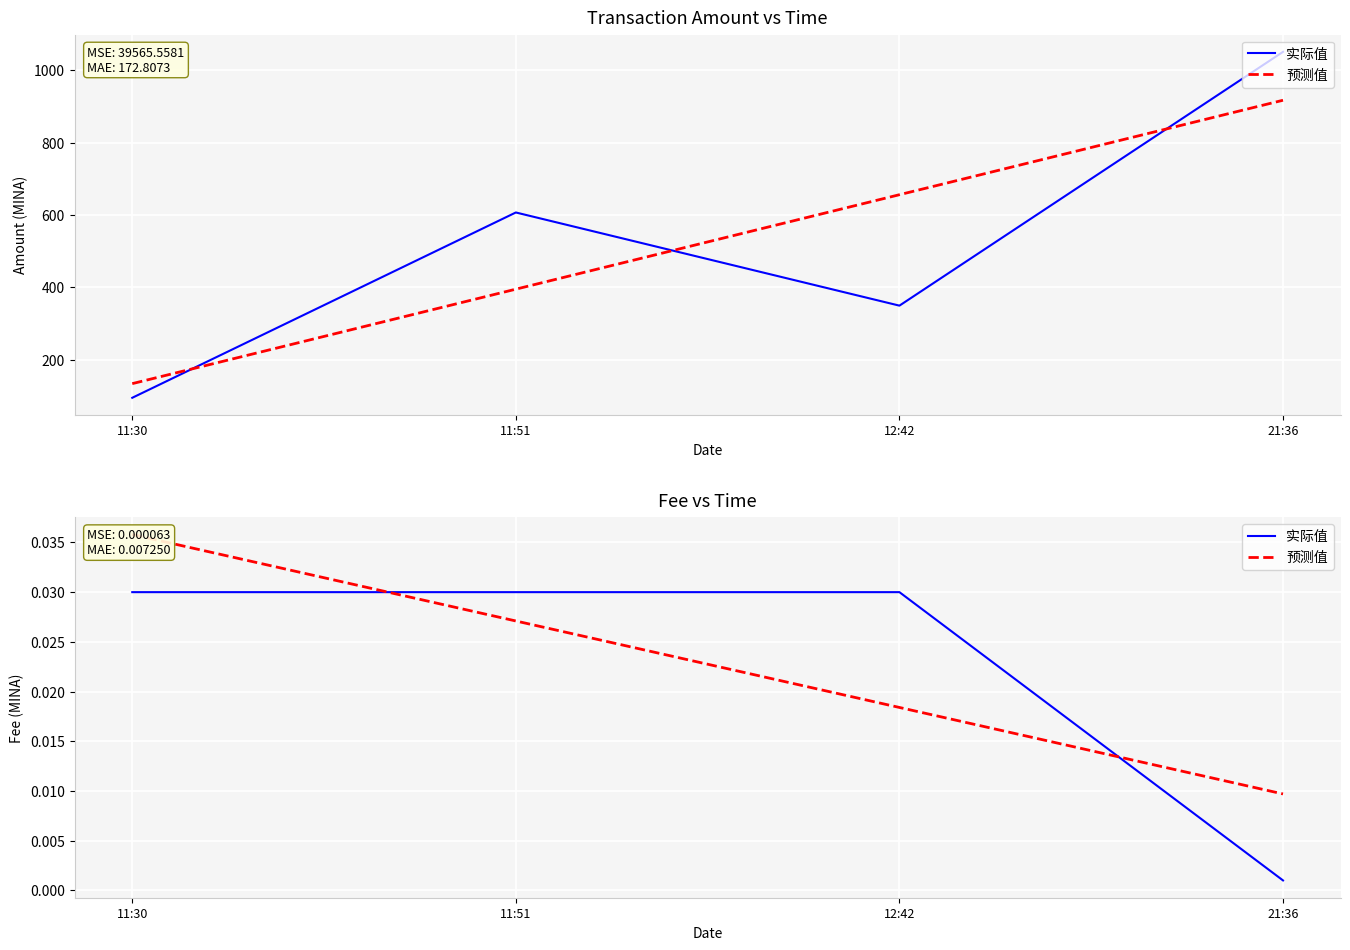

Where do 实际值 and 预测值 first cross each other?

11:30 and 11:51